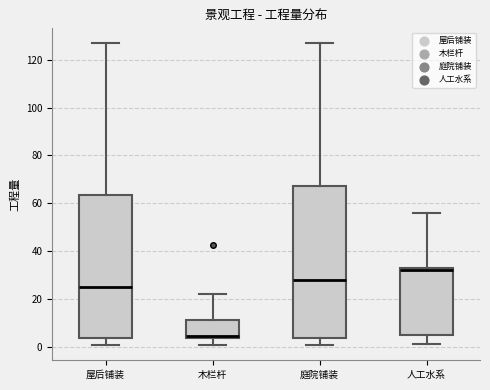

Comparing the boxes themselves (not the whiskers), which one is the tallest?

庭院铺装